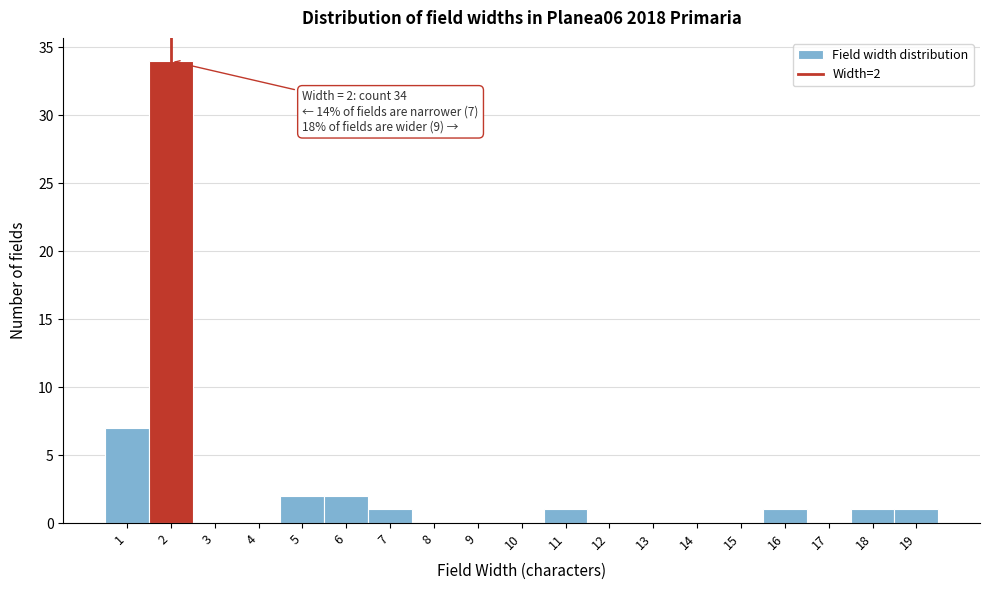

Over which range of the x-axis is the bar tallest?

1.5 to 2.5